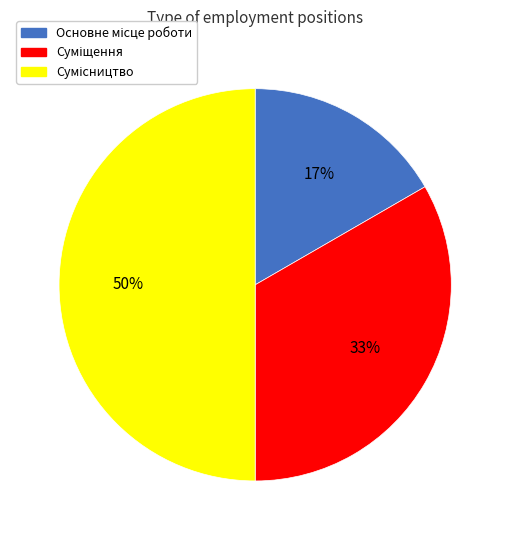

To the nearest percent, what is the difference between the largest and smallest slice percentages?

33%